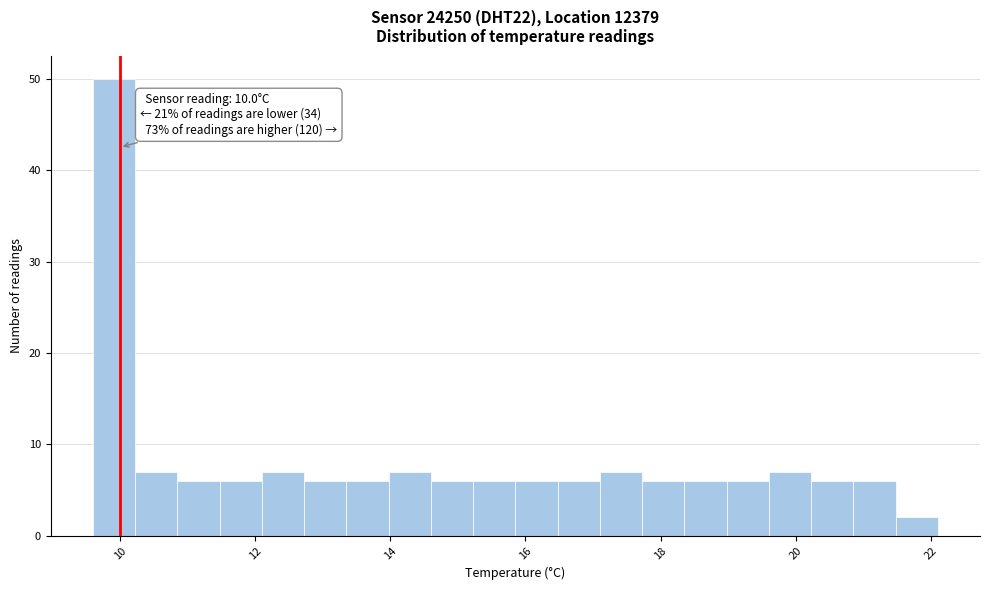

Read against the x-axis, roughly where is the centre of the tallest bar?

10.0